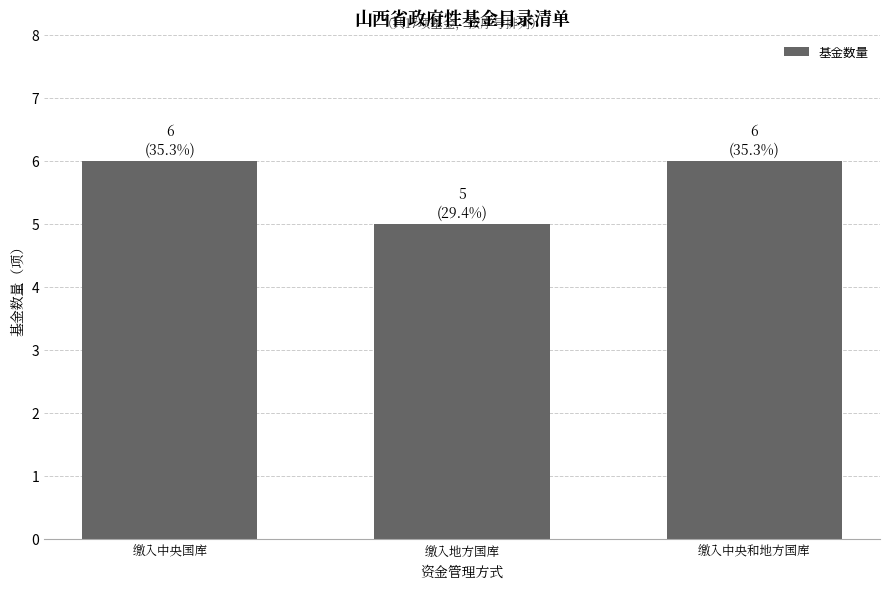

What is the minimum value shown in the chart?

5